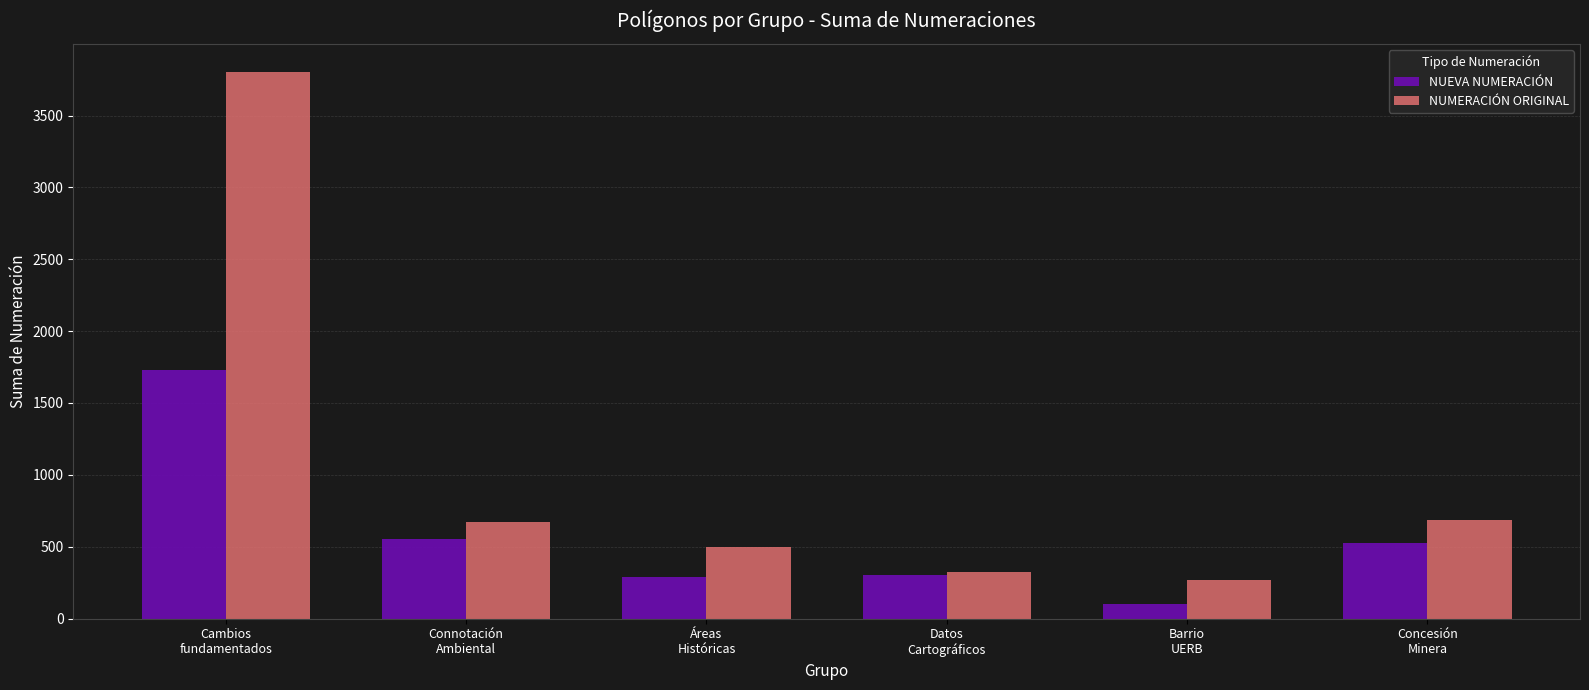

At which category is the sum across all series the highest?

Cambios
fundamentados